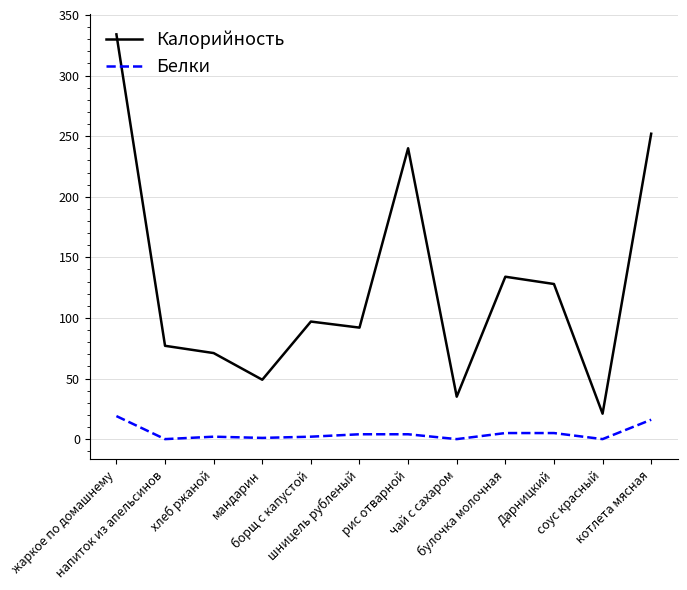

What position from the right is шницель рубленый?

7